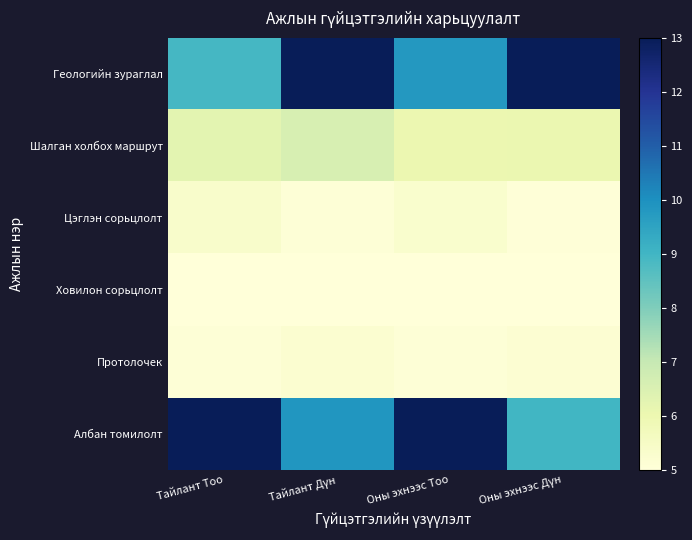

List the series in order of their peak value, highest first.

Геологийн зураглал, Албан томилолт, Шалган холбох маршрут, Цэглэн сорьцлолт, Протолочек, Ховилон сорьцлолт